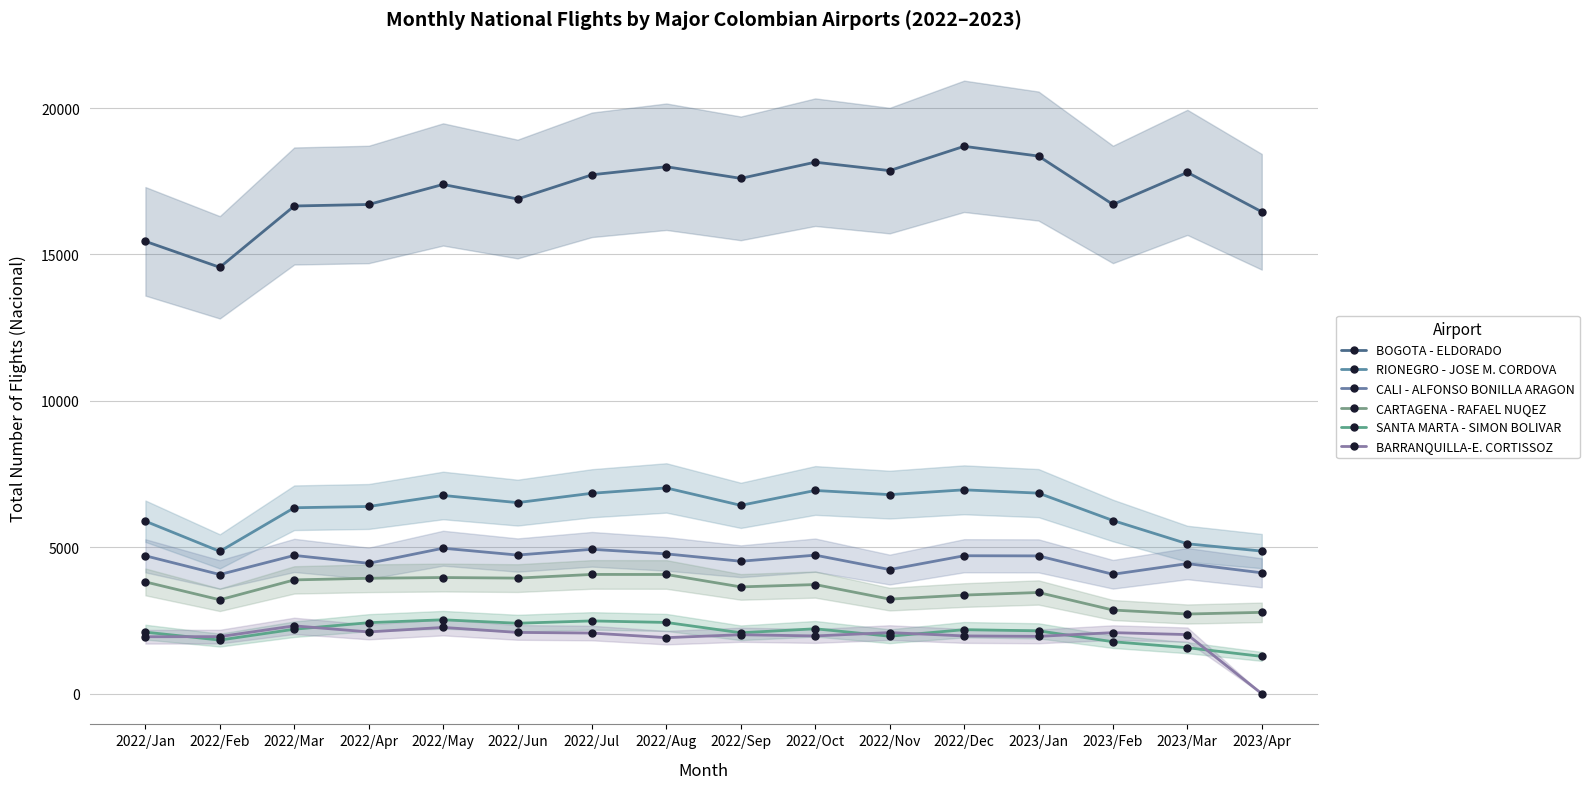

In CARTAGENA - RAFAEL NUQEZ, how many points are higher than both neighbors (excluding endpoints)?

4